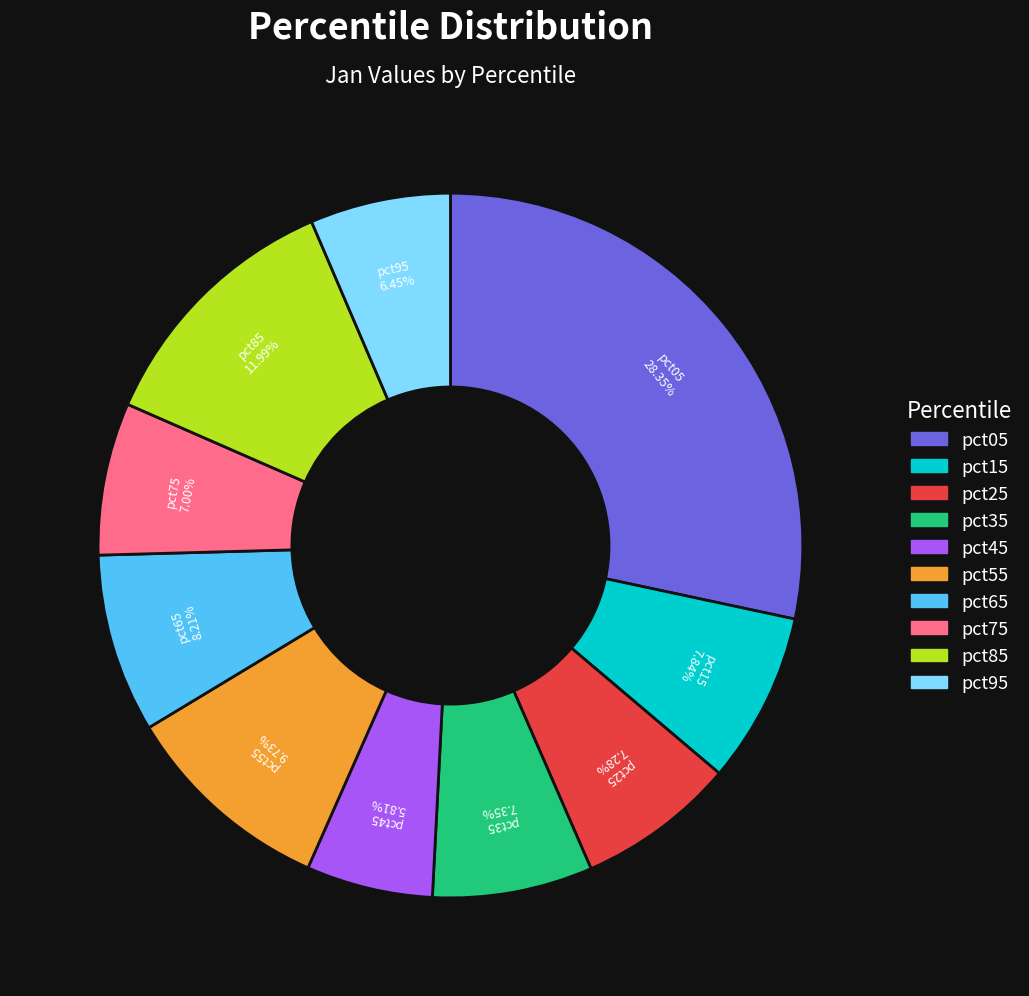

Between pct45 and pct35, which is larger?

pct35